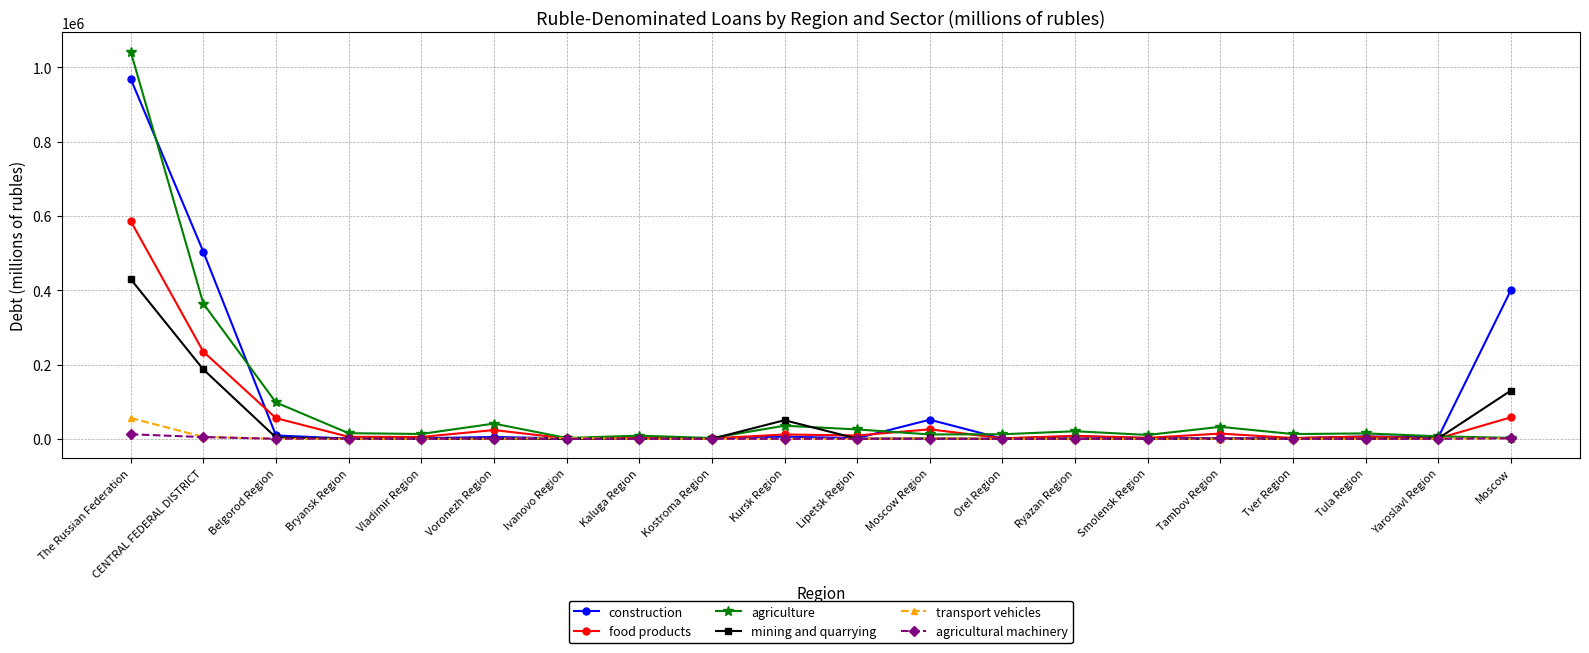

True or false: transport vehicles has more than 0 points higher than both neighbors.

True